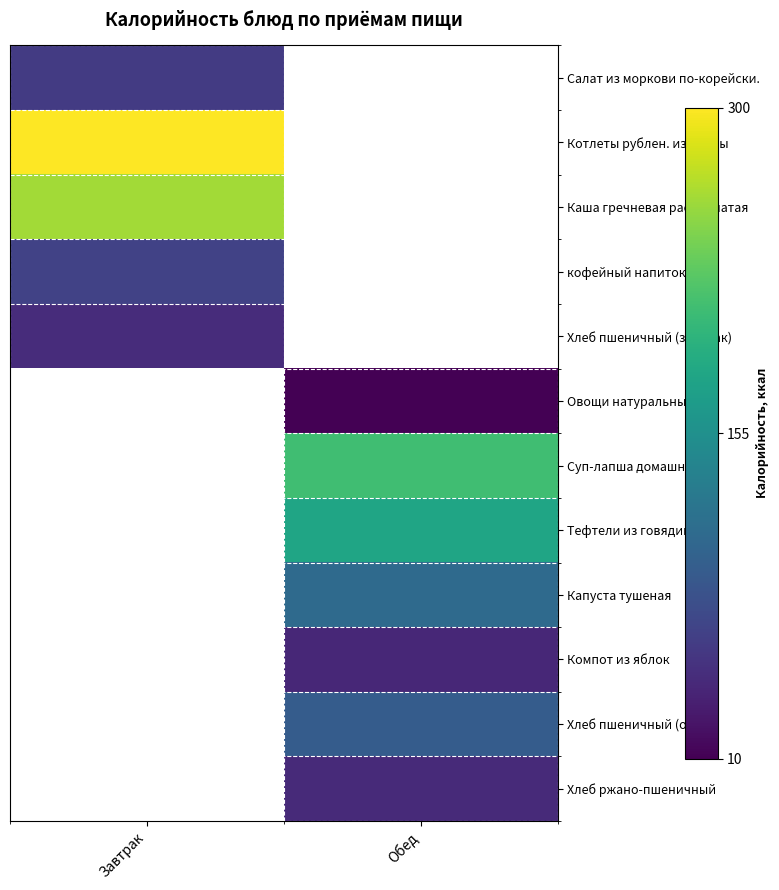

What is the minimum value for Салат из моркови по-корейски.?

60.4